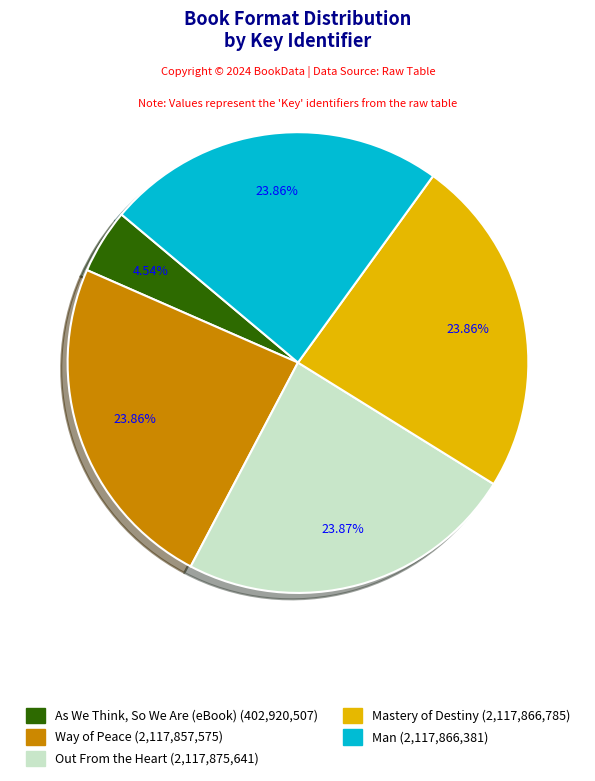

What is the ratio of the value at Out From the Heart to the value at Way of Peace?

1.0